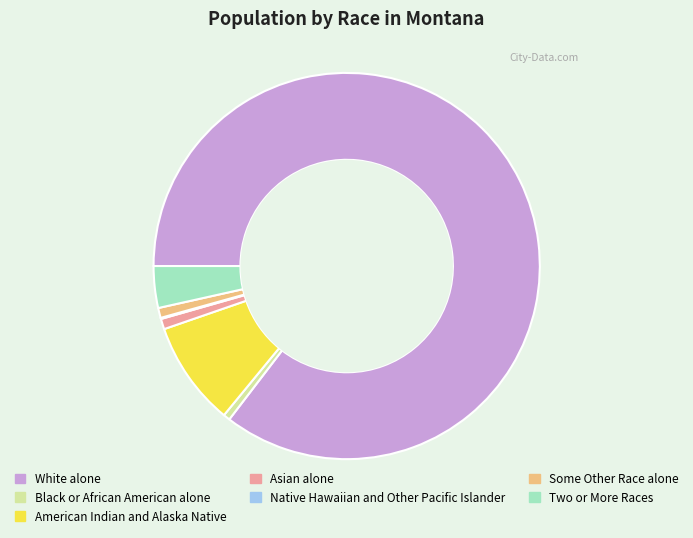

The Some Other Race alone slice represents 11% of the pie. True or false?

False